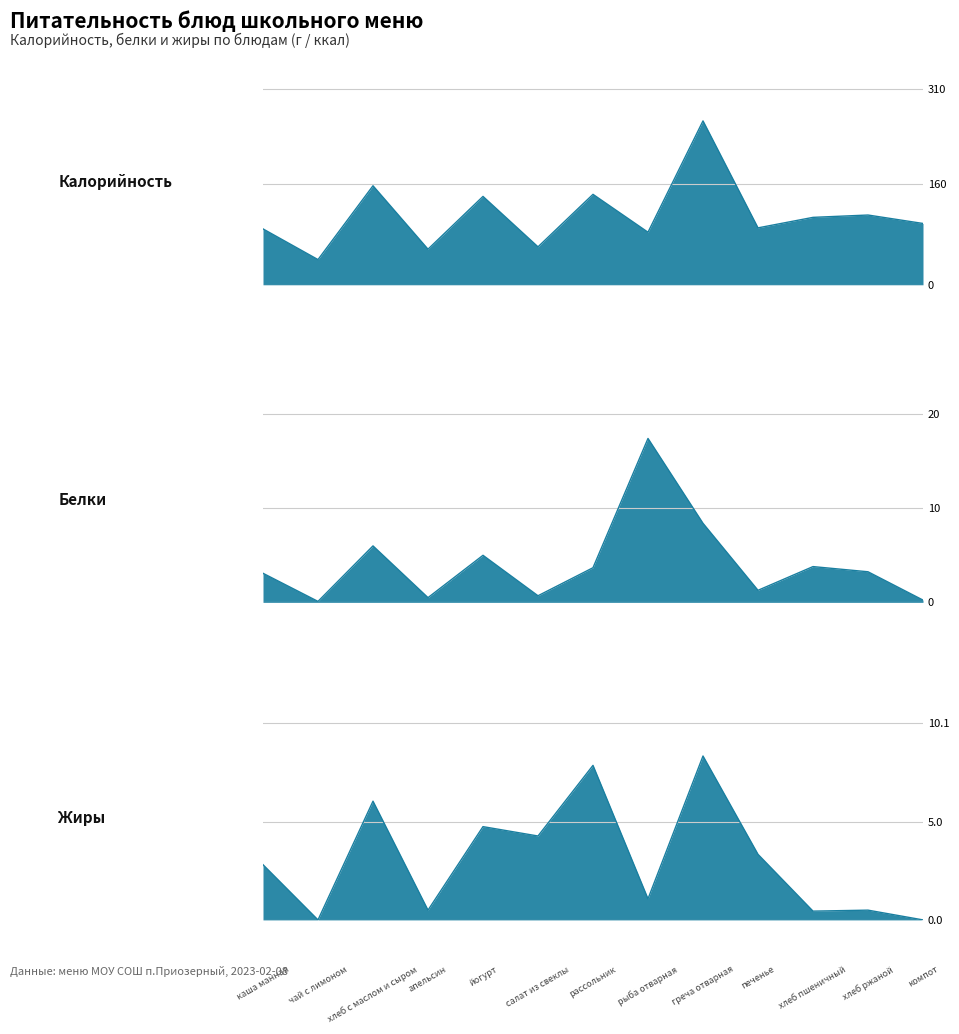

Which series has the largest total across all categories?

Калорийность